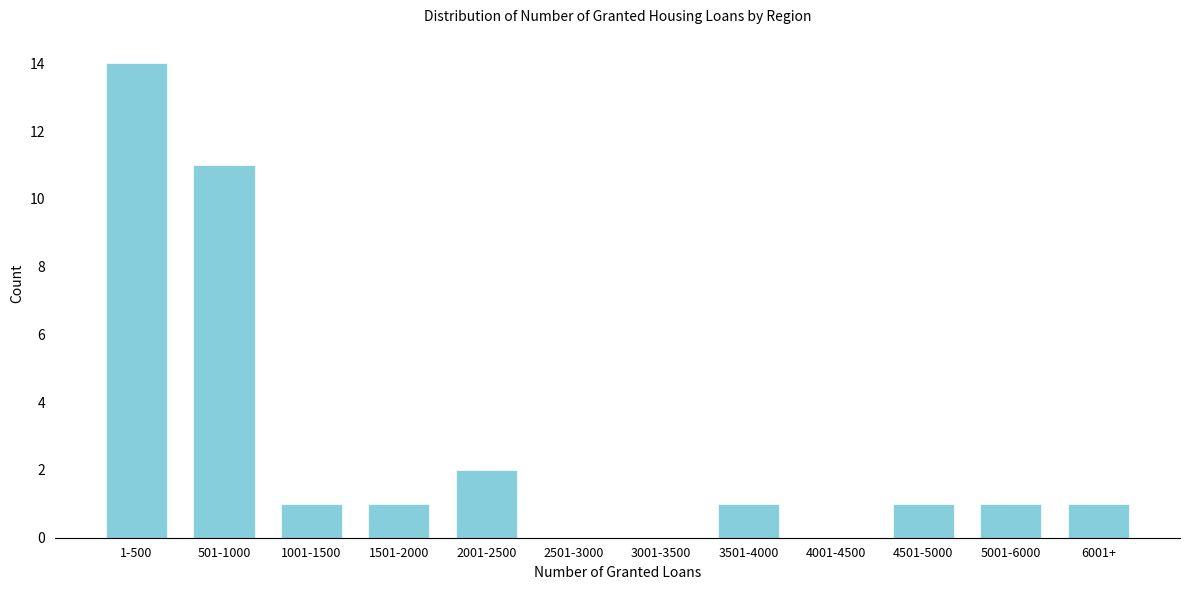

Reading left to right, list all the values displayed in this chart.

1-500=14	501-1000=11	1001-1500=1	1501-2000=1	2001-2500=2	2501-3000=0	3001-3500=0	3501-4000=1	4001-4500=0	4501-5000=1	5001-6000=1	6001+=1